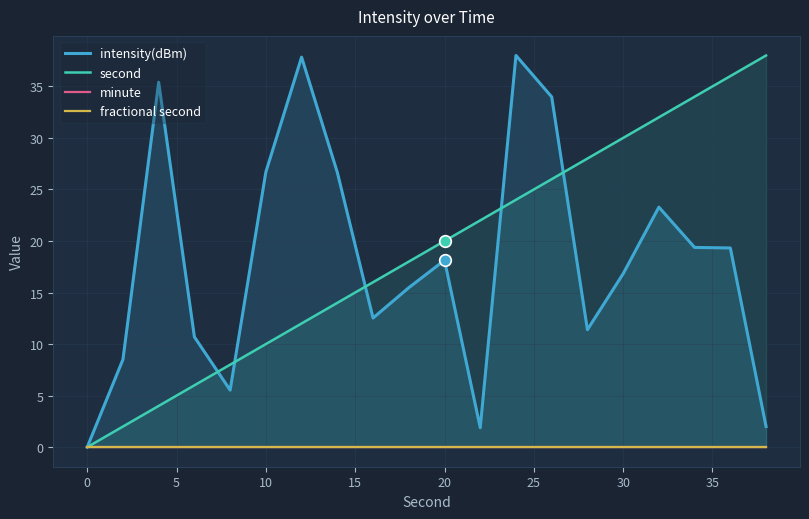

The value of second at 10 is 10. True or false?

True